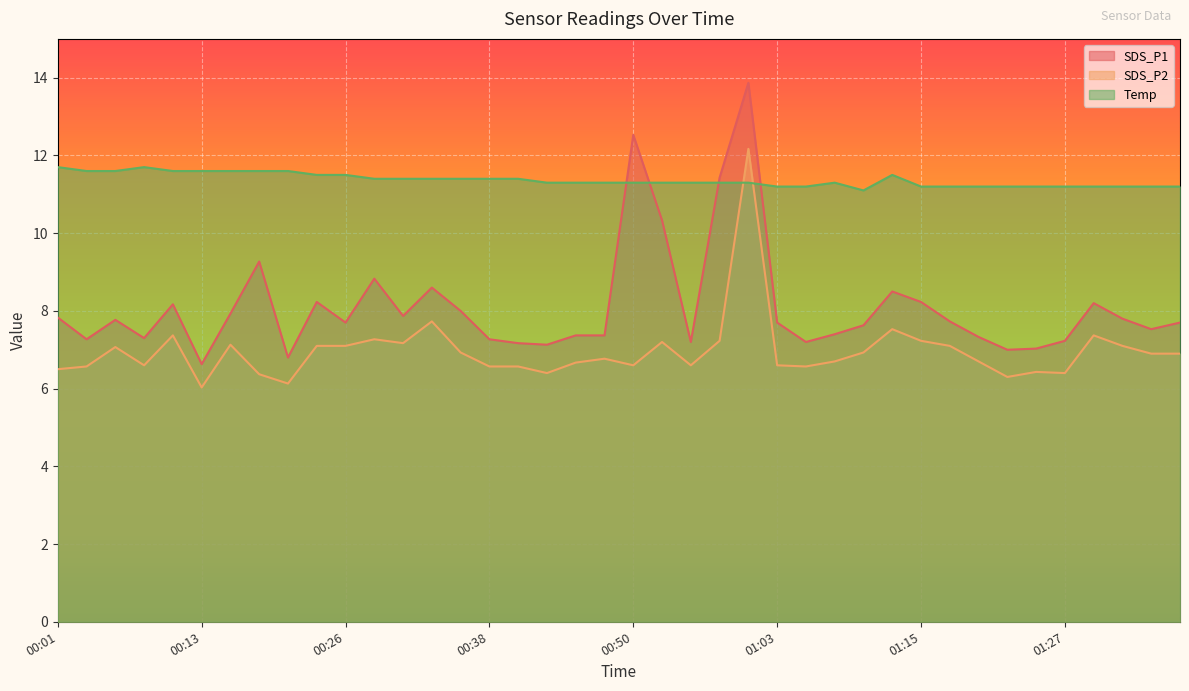

Rank the series by their average value, from highest to lowest.

Temp, SDS_P1, SDS_P2